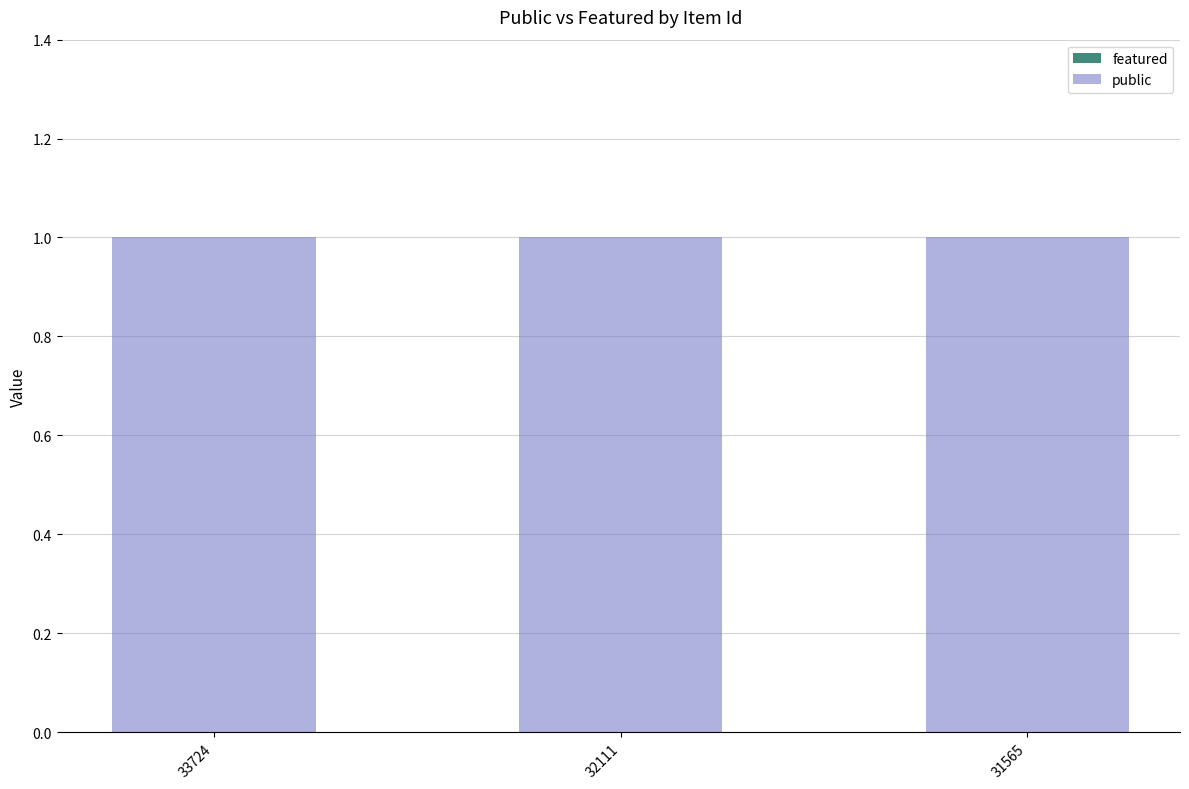

Reading left to right, extract all data points from this chart.

featured: 0	0	0
public: 1	1	1